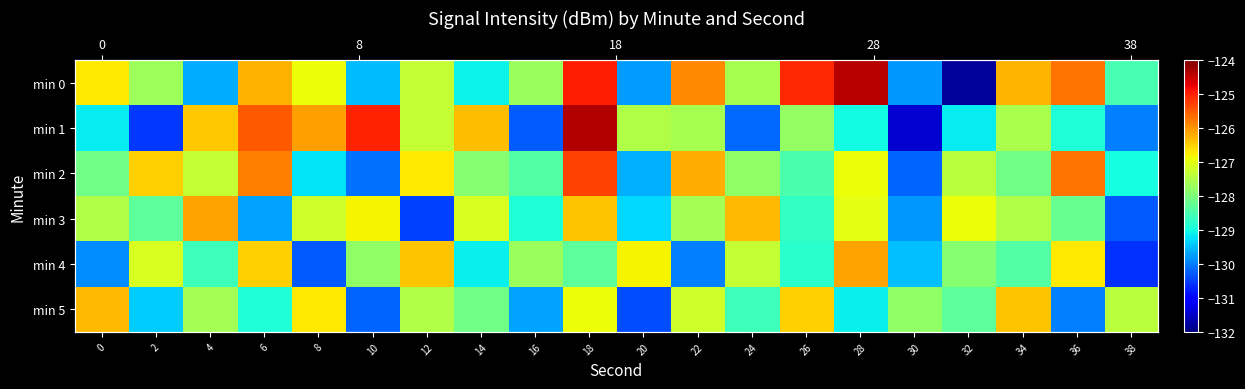

Which series has the largest total across all categories?

min 0